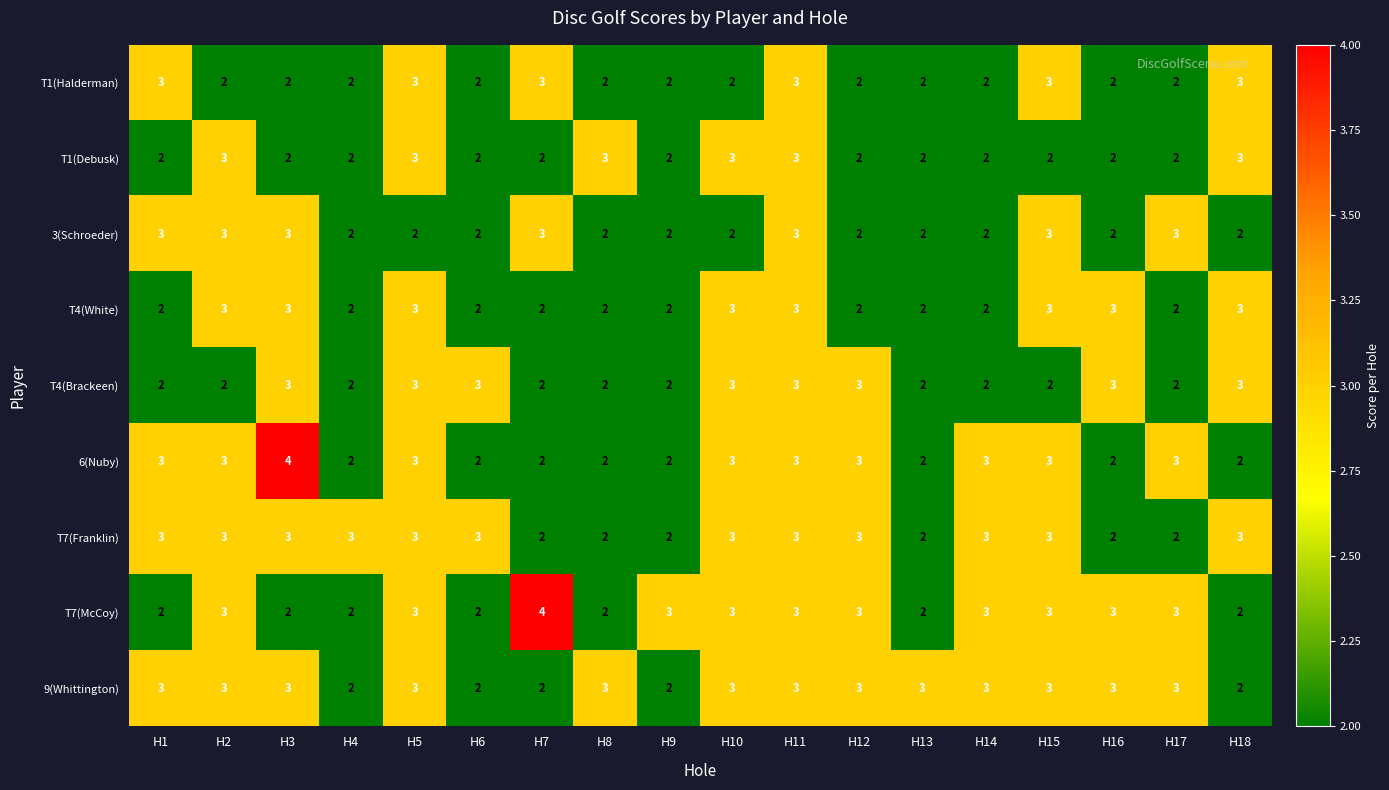

Which series changed the most between H4 and H6?

T4(Brackeen)